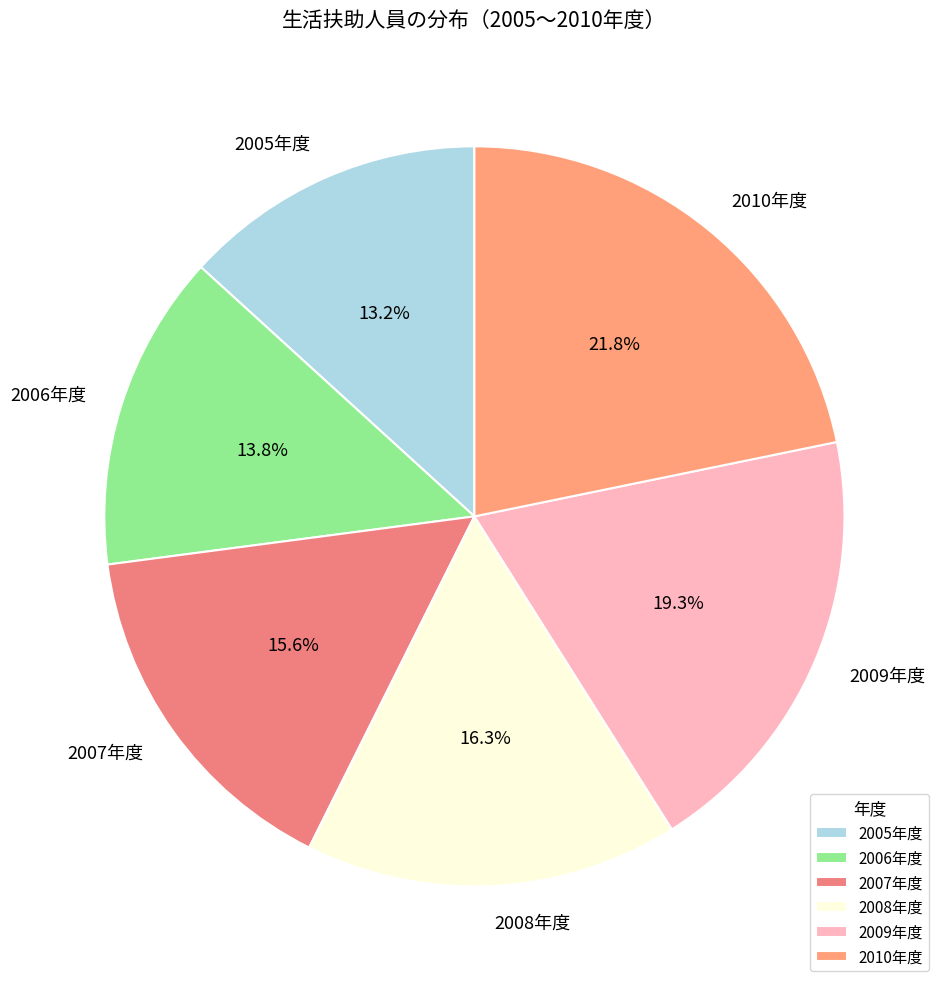

Between 2009年度 and 2005年度, which is larger?

2009年度